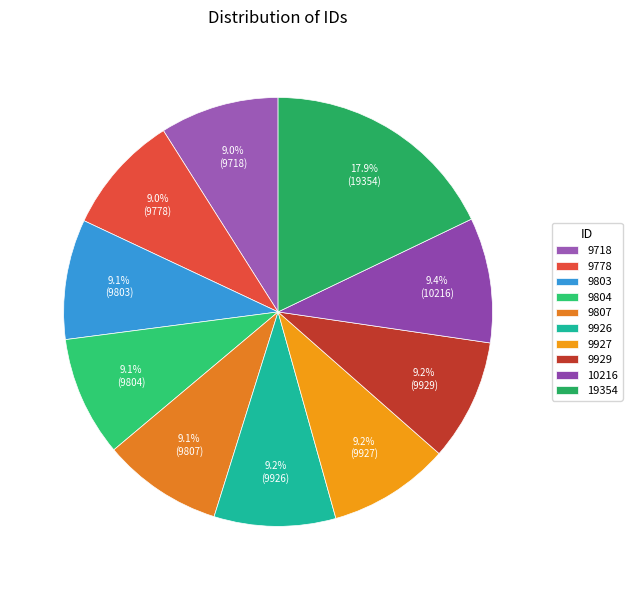

To the nearest percent, what percentage of the pie is 9804?

9%